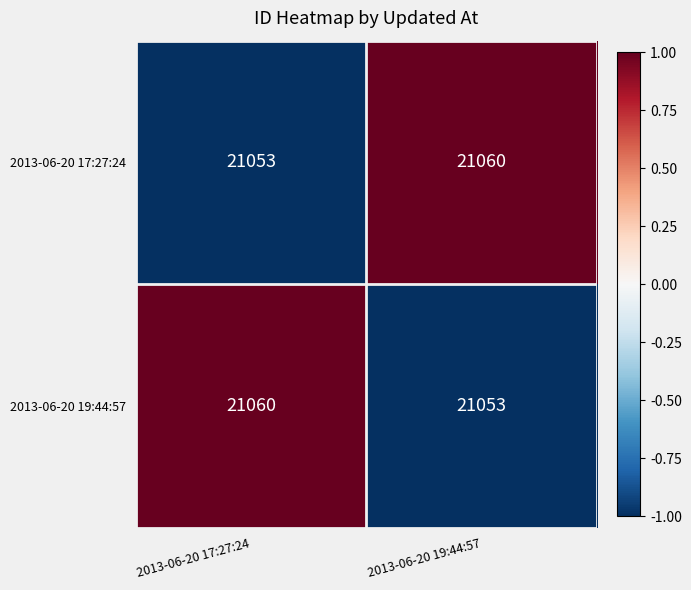

Reading left to right, extract all data points from this chart.

2013-06-20 17:27:24: 2013-06-20 17:27:24=21053	2013-06-20 19:44:57=21060
2013-06-20 19:44:57: 2013-06-20 17:27:24=21060	2013-06-20 19:44:57=21053